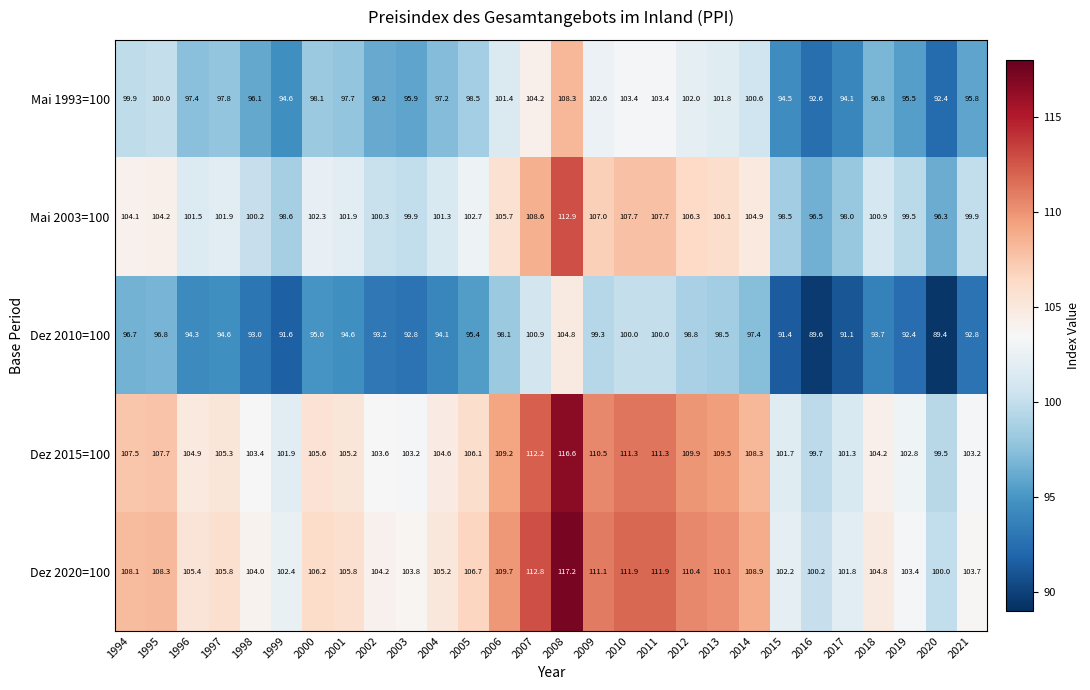

What is the difference between the highest and lowest values at 1997?

11.2